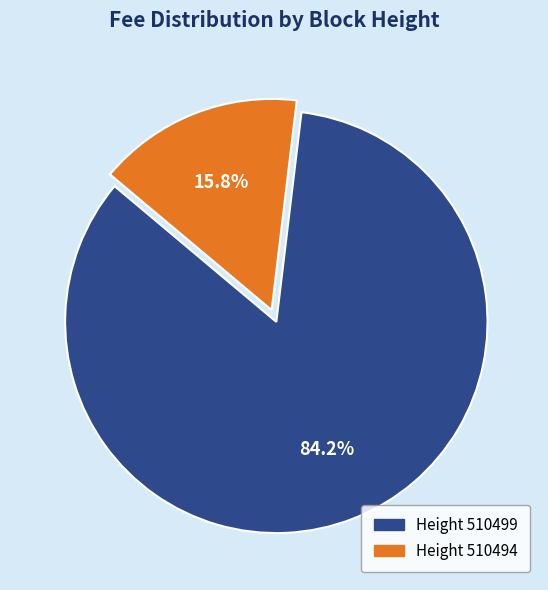

Rank the categories by value from lowest to highest.

Height 510494, Height 510499